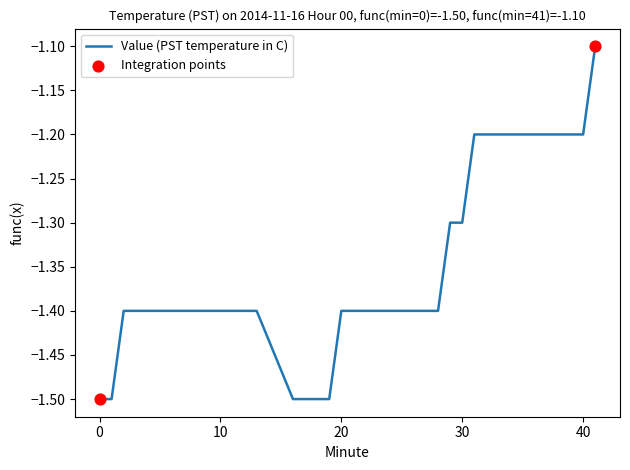

What is the difference between the maximum and minimum values?

0.4